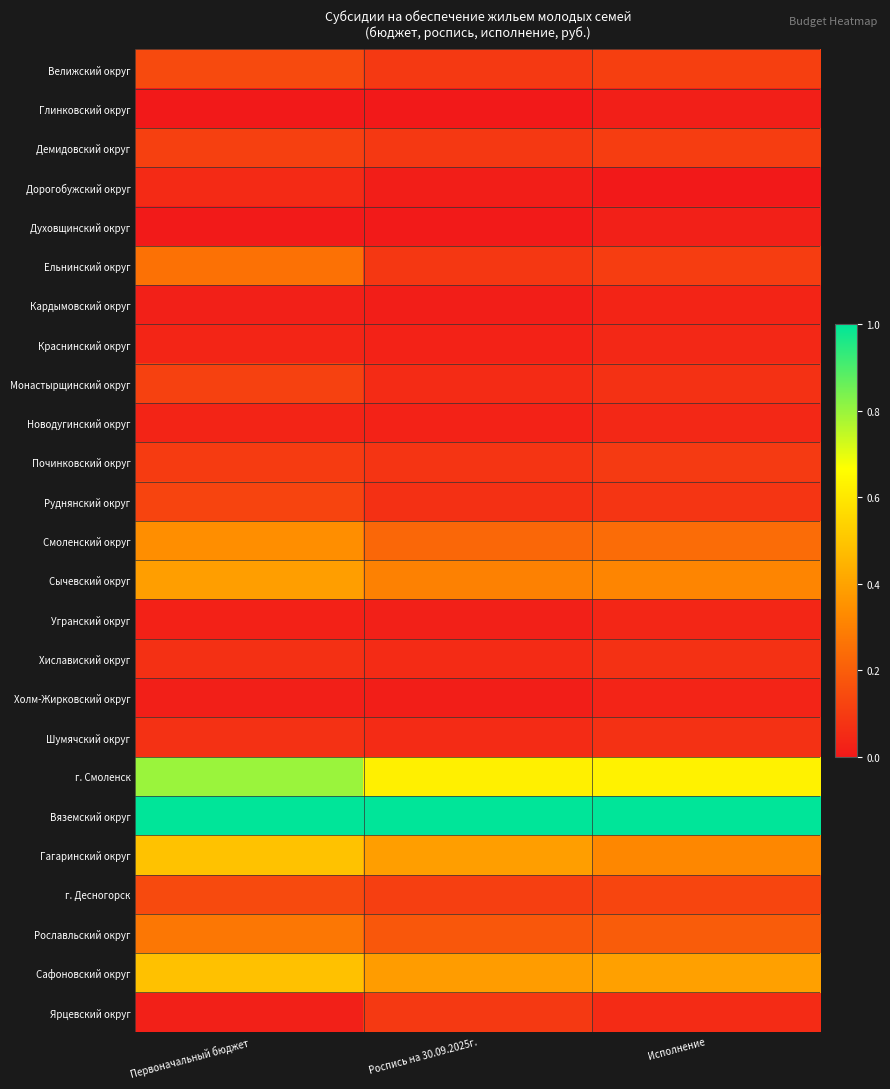

How many categories are shown in the chart?

3